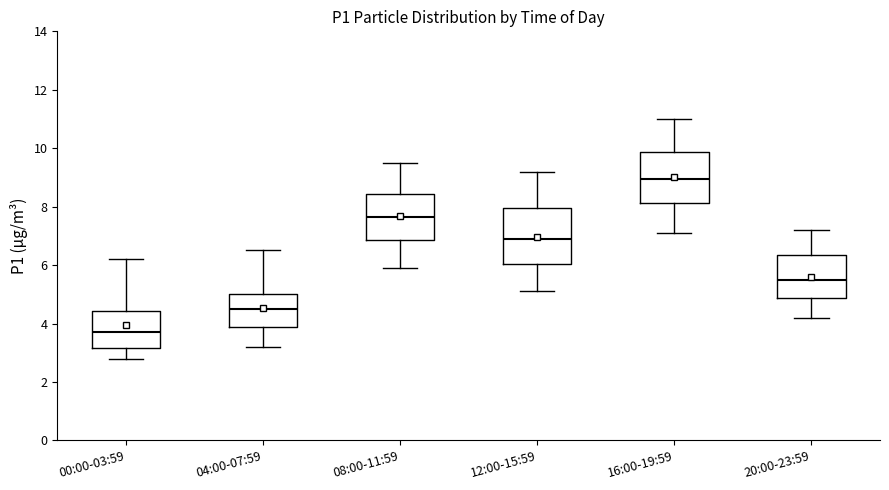

Where does the lower whisker of the box for 08:00-11:59 end on the y-axis? The values are not printed on the chart, so give them approximately, as read against the axis.

6.0